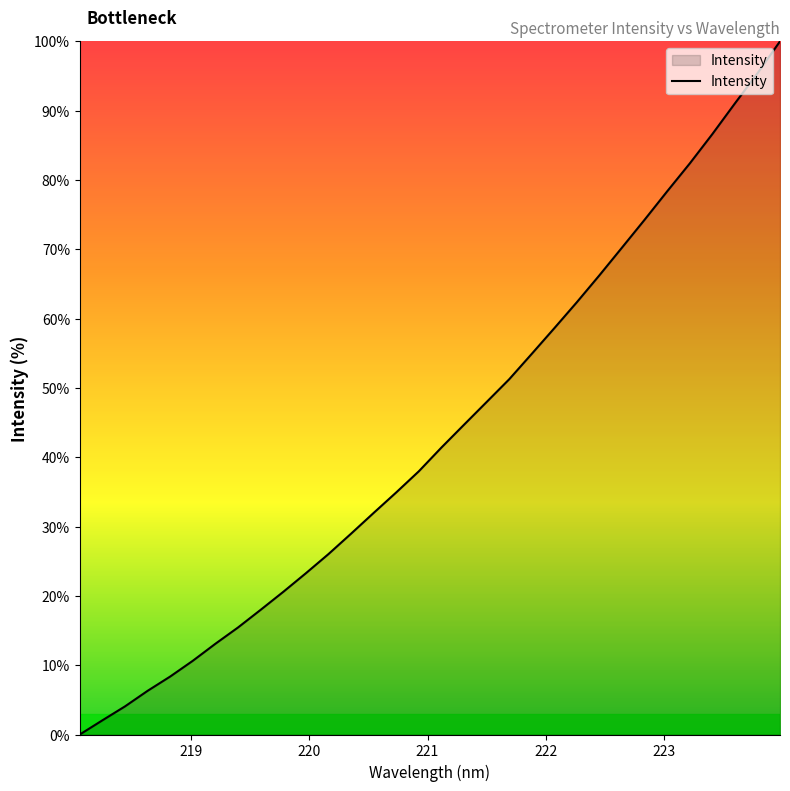

How many positive values are there?

31